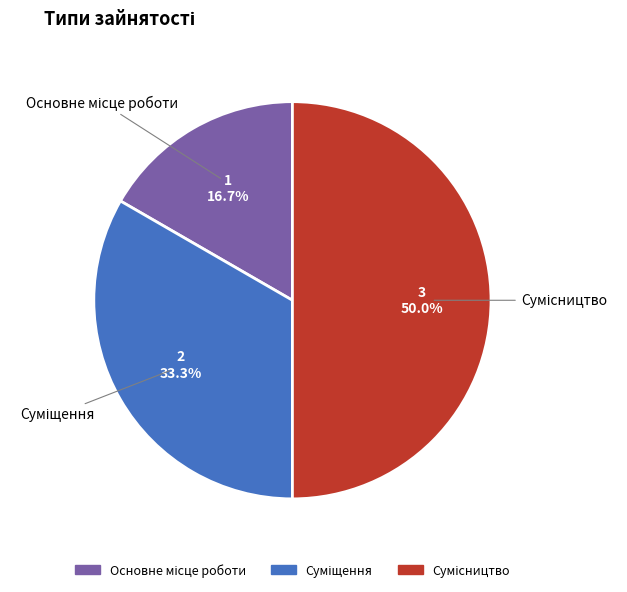

To the nearest percent, what is the difference between the Сумісництво and Основне місце роботи slice percentages?

33%